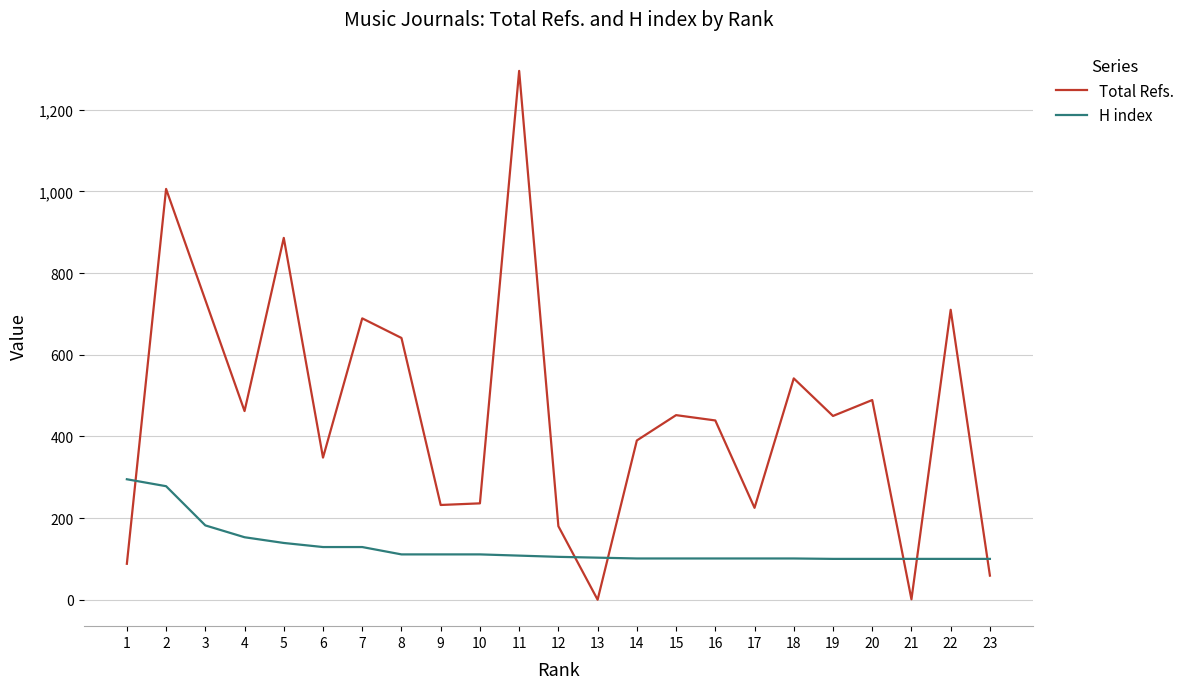

Where is Total Refs. nearest to the value 647?

8